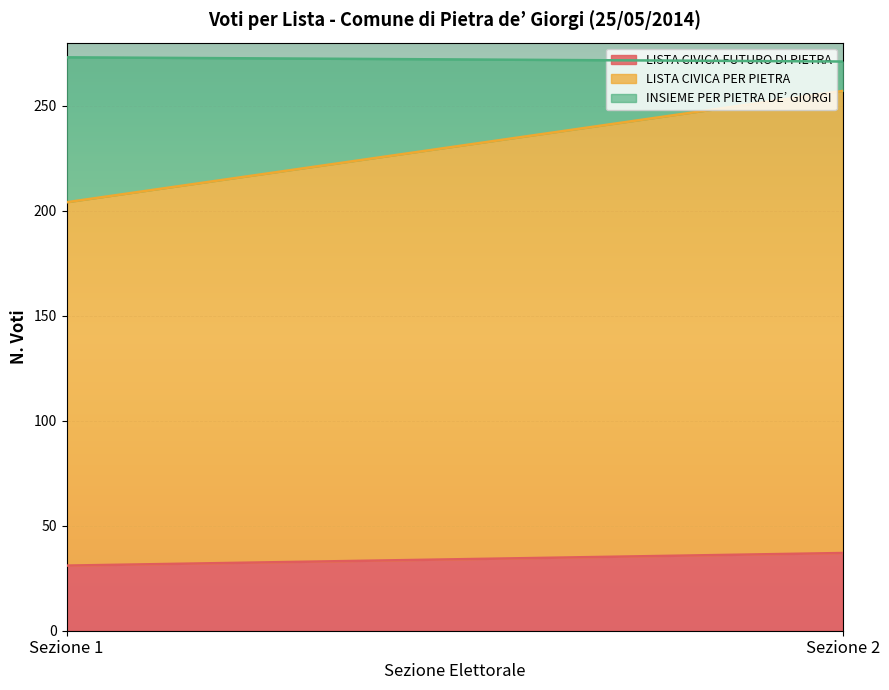

What is the total value across all series at Sezione 2?

271